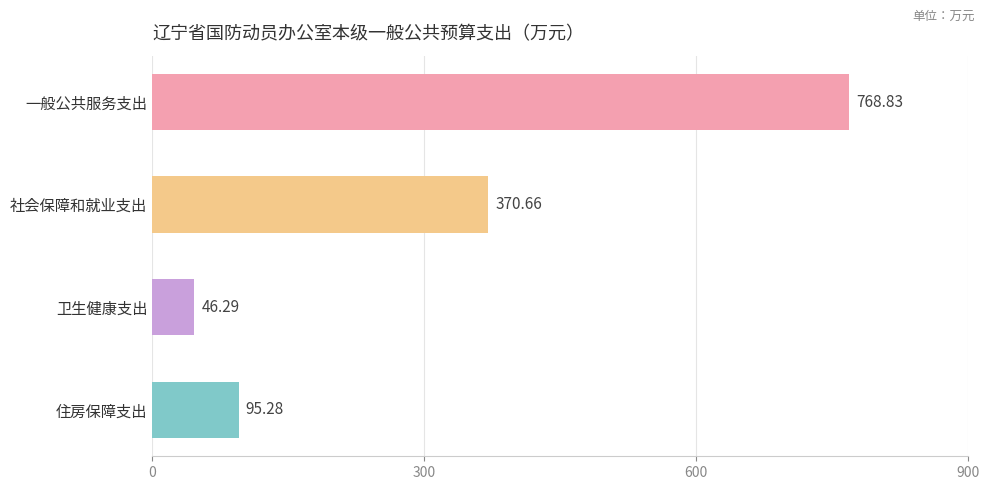

List the labels in order of value, largest first.

一般公共服务支出, 社会保障和就业支出, 住房保障支出, 卫生健康支出